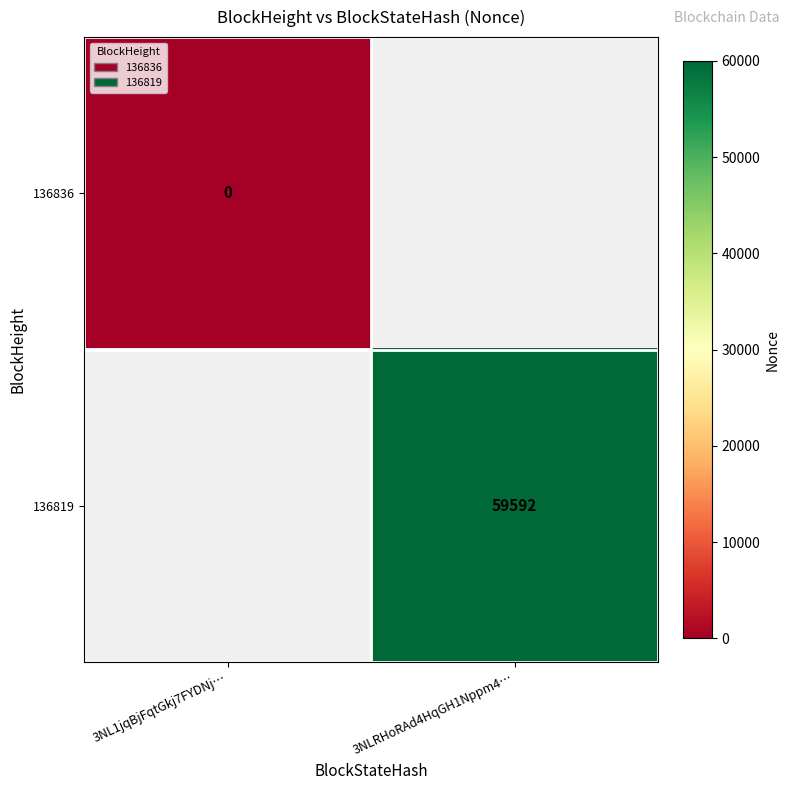

Is it true that 136819 equals 104418 at 3NLRHoRAd4HqGH1Nppm4…?

False